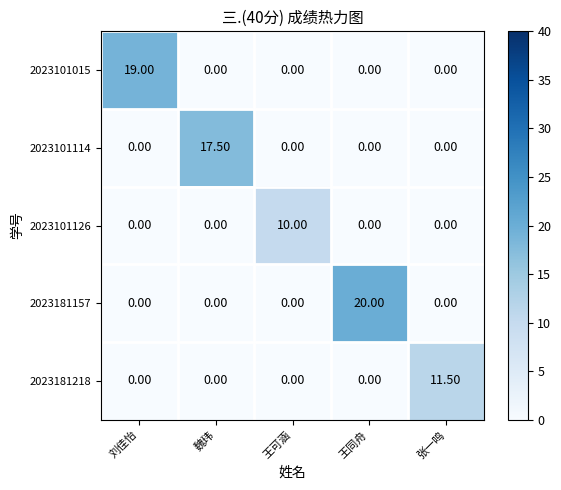

What is the average value of the 2023101015 series?

3.8